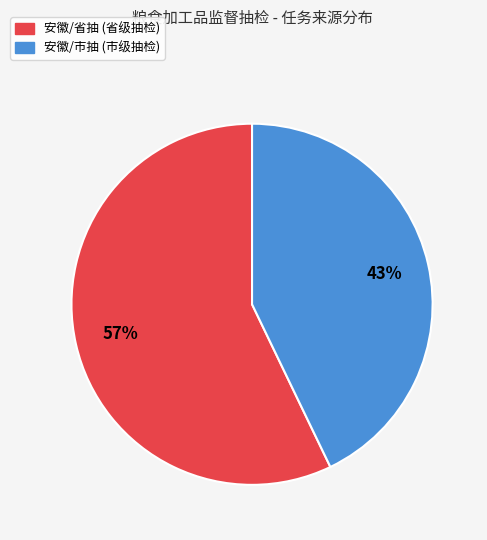

Which category accounts for the majority?

安徽/省抽